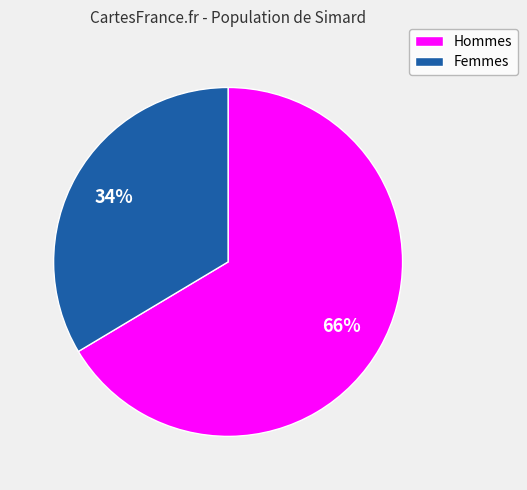

Is there any slice that represents more than half of the pie?

Yes